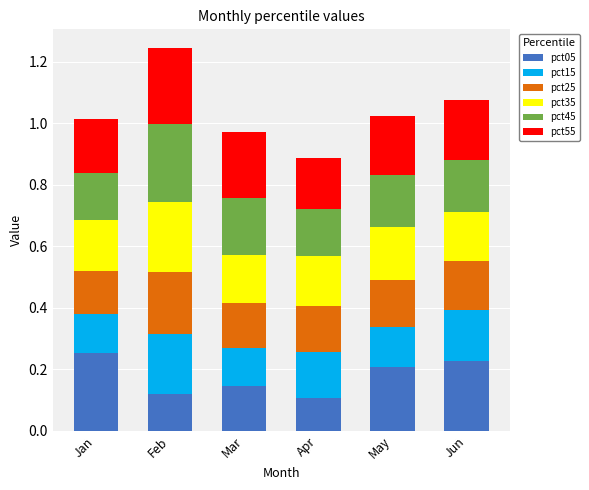

At which category is the sum across all series the highest?

Feb